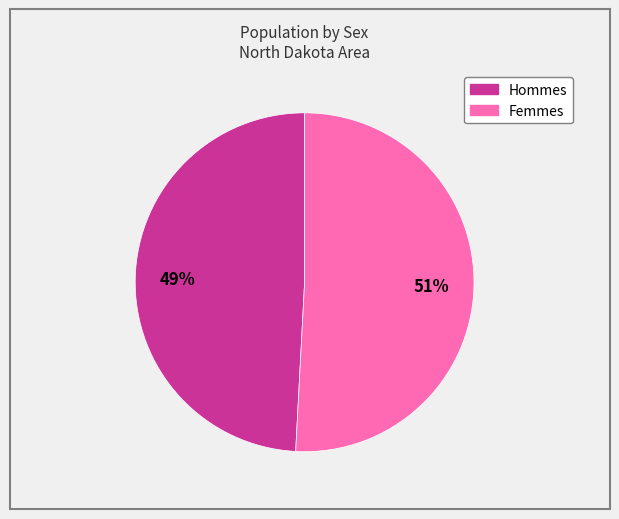

Is there a majority slice in this chart?

Yes